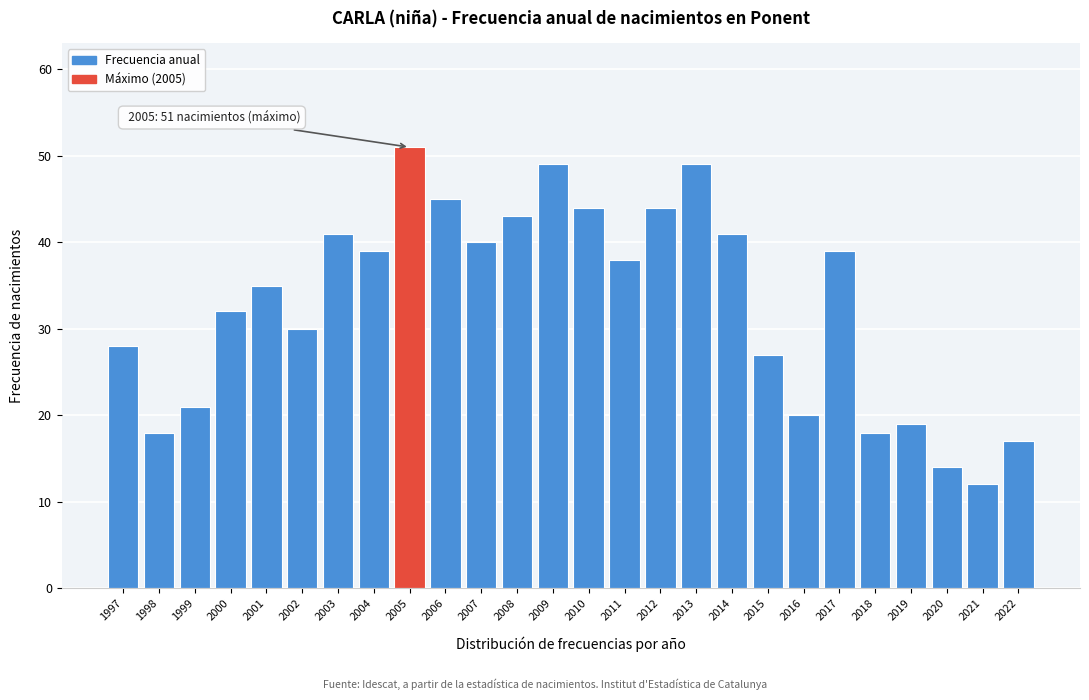

Reading right to left, list all the values displayed in this chart.

2022=17	2021=12	2020=14	2019=19	2018=18	2017=39	2016=20	2015=27	2014=41	2013=49	2012=44	2011=38	2010=44	2009=49	2008=43	2007=40	2006=45	2005=51	2004=39	2003=41	2002=30	2001=35	2000=32	1999=21	1998=18	1997=28